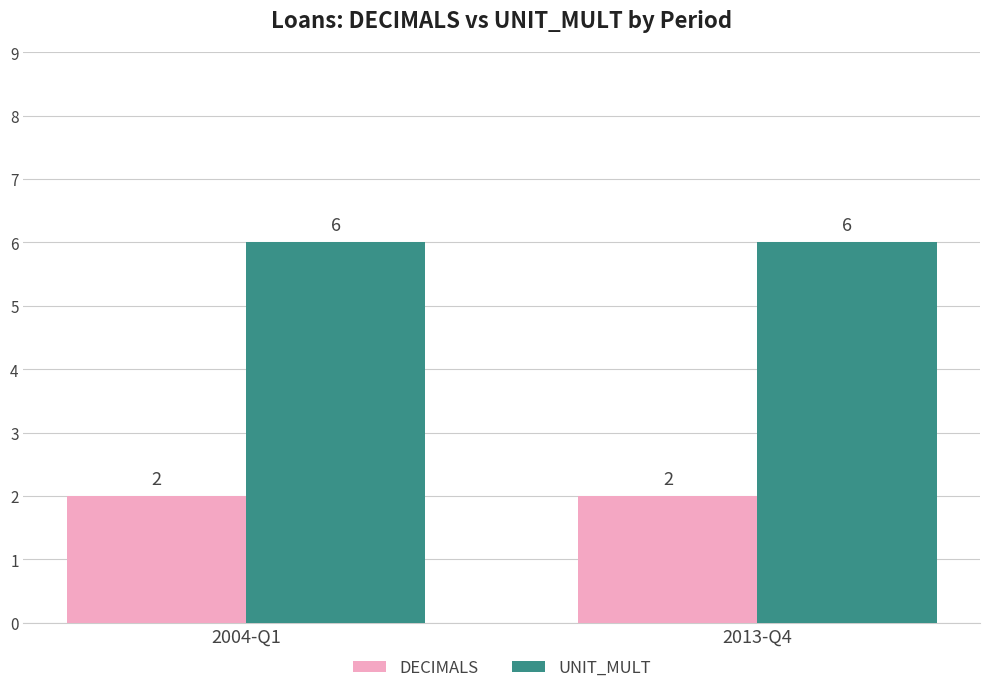

At how many categories does at least one series exceed 3?

2